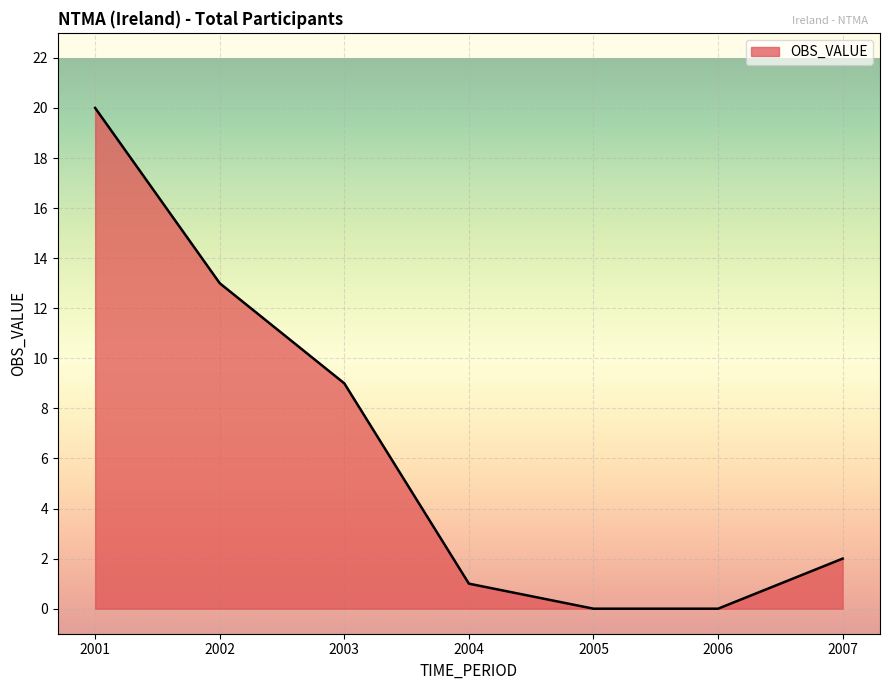

Does the chart have visible grid lines?

Yes